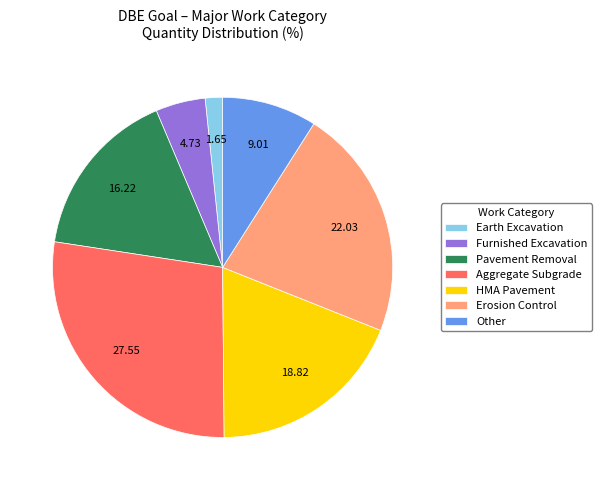

Is there any slice that represents more than half of the pie?

No